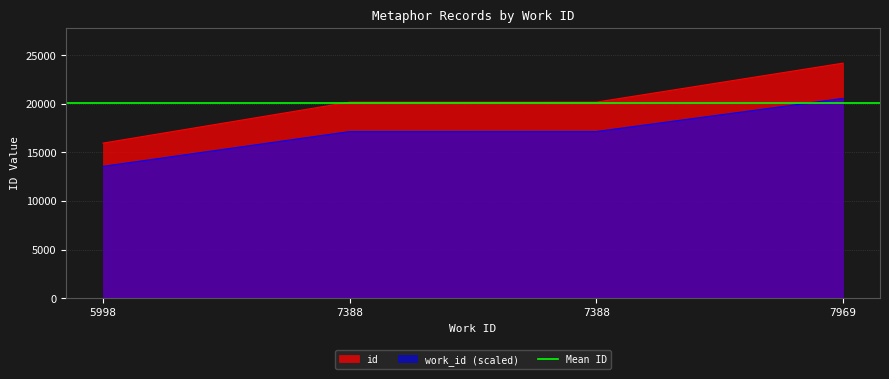

How many data points does each series have?

4